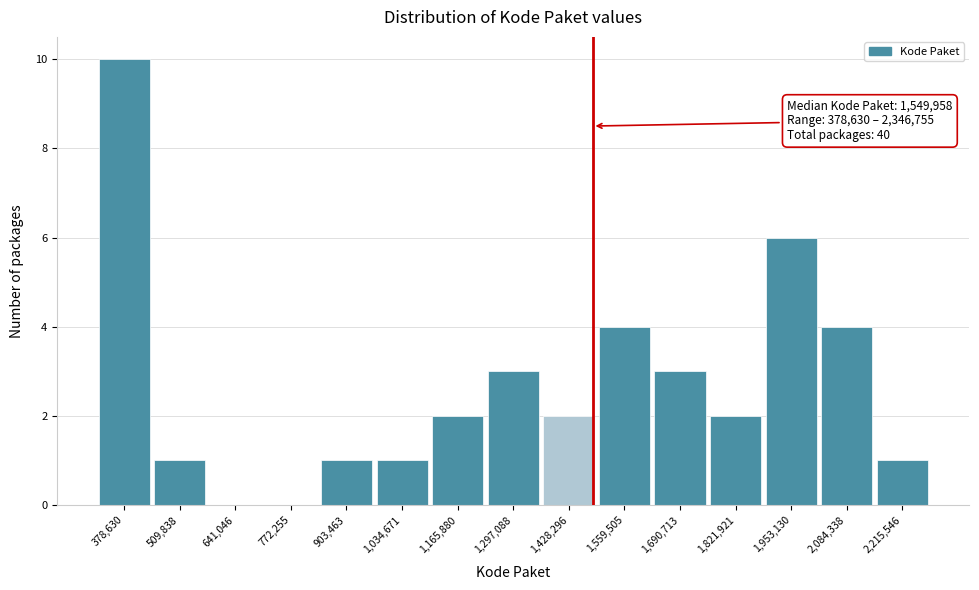

Reading right to left, transcribe all the data shown in this chart.

2,215,546=1	2,084,338=4	1,953,130=6	1,821,921=2	1,690,713=3	1,559,505=4	1,428,296=2	1,297,088=3	1,165,880=2	1,034,671=1	903,463=1	772,255=0	641,046=0	509,838=1	378,630=10